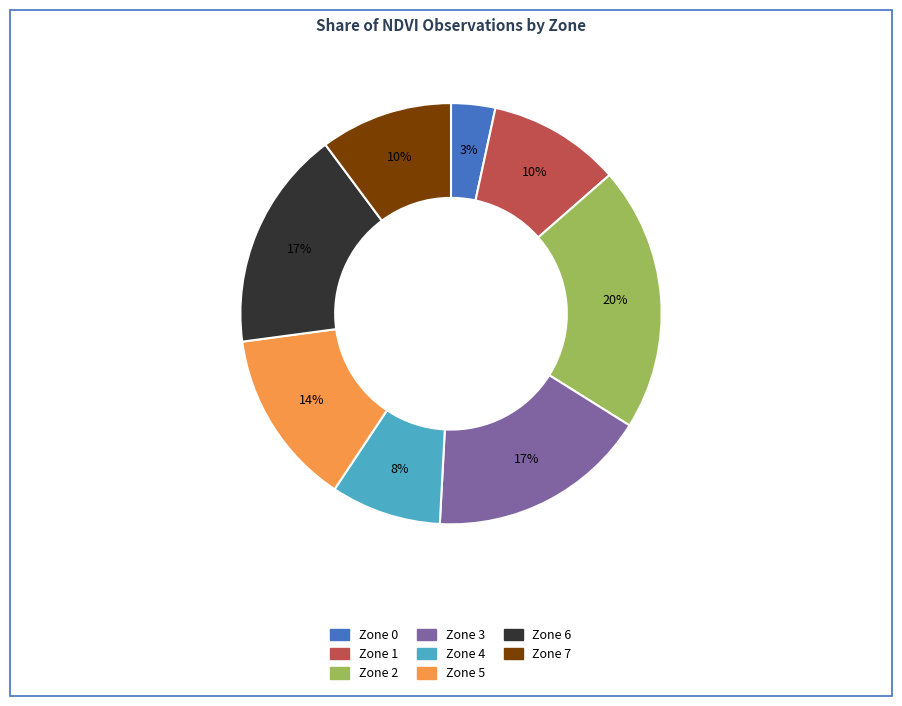

To the nearest percent, what portion does Zone 6 represent?

17%